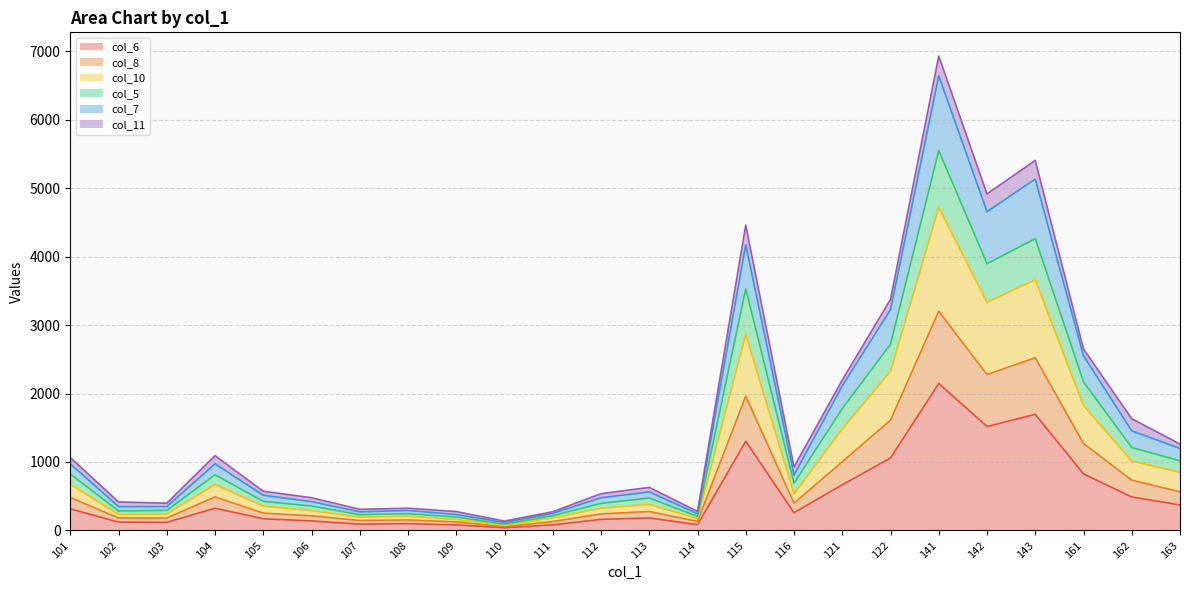

What is the value of the col_7 point at the 16th from the left?

810